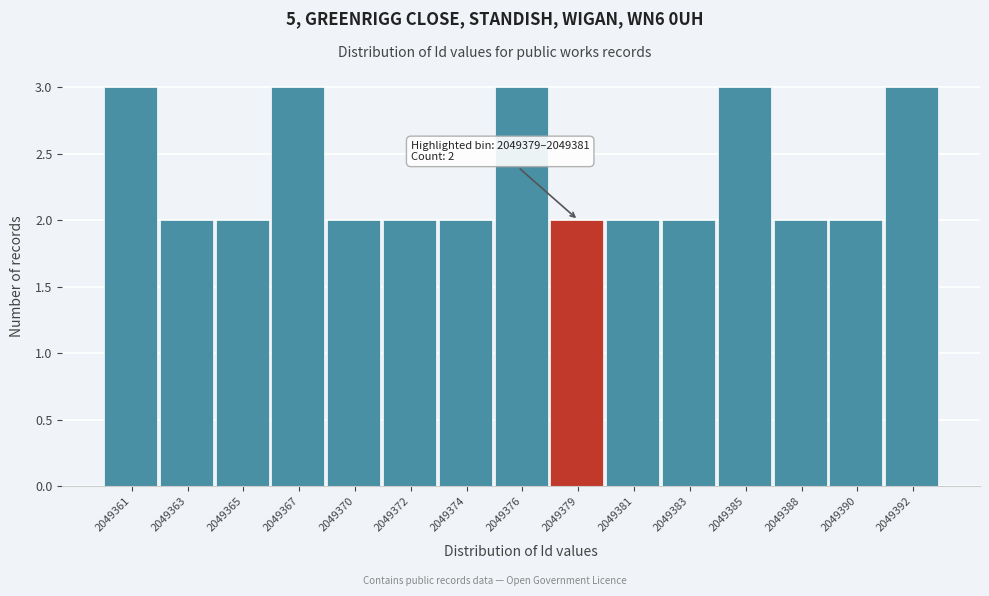

Reading left to right, what are all the values shown in this chart?

3	2	2	3	2	2	2	3	2	2	2	3	2	2	3